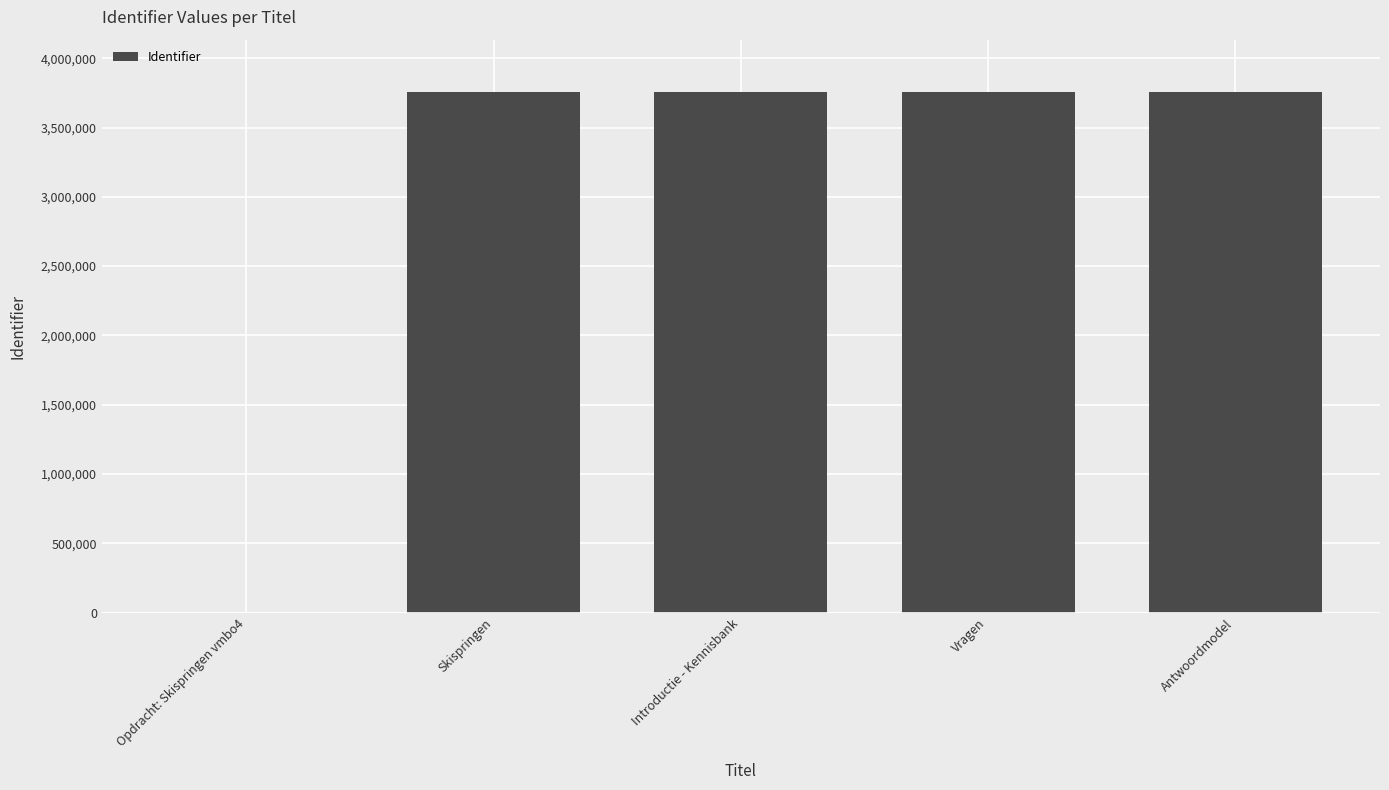

How many positive values are there?

4